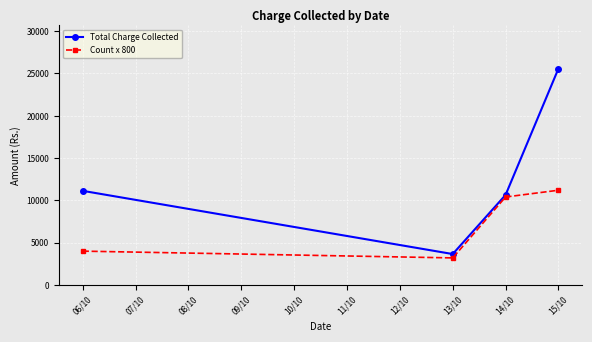

What is the difference between the maximum and minimum values in the Count x 800 series?

8000.0